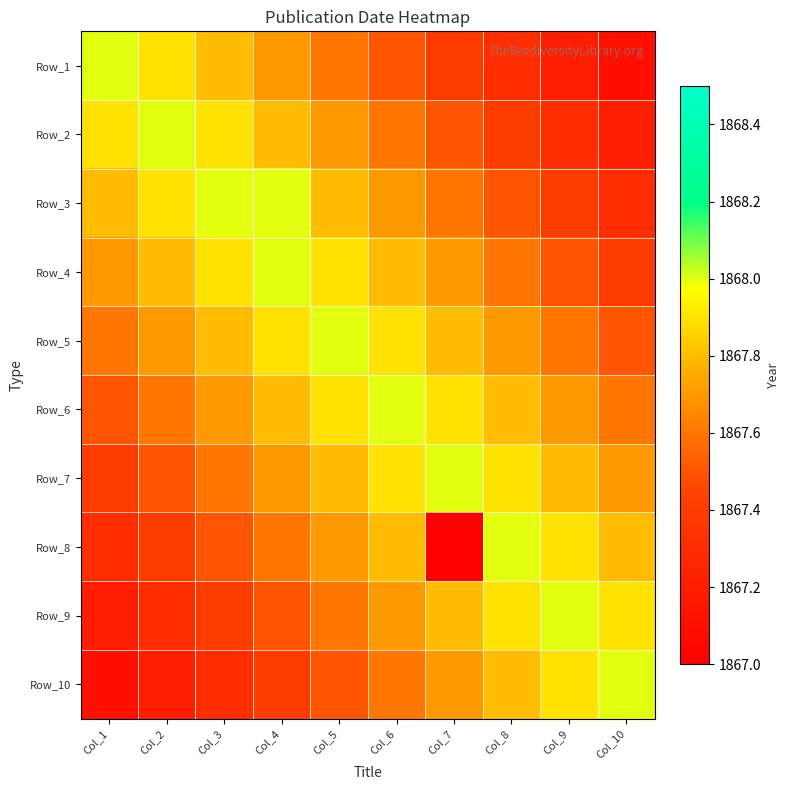

Reading right to left, transcribe all the data shown in this chart.

Row_1: Col_10=1867.1	Col_9=1867.2	Col_8=1867.3	Col_7=1867.4	Col_6=1867.5	Col_5=1867.6	Col_4=1867.7	Col_3=1867.8	Col_2=1867.9	Col_1=1868.0
Row_2: Col_10=1867.2	Col_9=1867.3	Col_8=1867.4	Col_7=1867.5	Col_6=1867.6	Col_5=1867.7	Col_4=1867.8	Col_3=1867.9	Col_2=1868.0	Col_1=1867.9
Row_3: Col_10=1867.3	Col_9=1867.4	Col_8=1867.5	Col_7=1867.6	Col_6=1867.7	Col_5=1867.8	Col_4=1868.0	Col_3=1868.0	Col_2=1867.9	Col_1=1867.8
Row_4: Col_10=1867.4	Col_9=1867.5	Col_8=1867.6	Col_7=1867.7	Col_6=1867.8	Col_5=1867.9	Col_4=1868.0	Col_3=1867.9	Col_2=1867.8	Col_1=1867.7
Row_5: Col_10=1867.5	Col_9=1867.6	Col_8=1867.7	Col_7=1867.8	Col_6=1867.9	Col_5=1868.0	Col_4=1867.9	Col_3=1867.8	Col_2=1867.7	Col_1=1867.6
Row_6: Col_10=1867.6	Col_9=1867.7	Col_8=1867.8	Col_7=1867.9	Col_6=1868.0	Col_5=1867.9	Col_4=1867.8	Col_3=1867.7	Col_2=1867.6	Col_1=1867.5
Row_7: Col_10=1867.7	Col_9=1867.8	Col_8=1867.9	Col_7=1868.0	Col_6=1867.9	Col_5=1867.8	Col_4=1867.7	Col_3=1867.6	Col_2=1867.5	Col_1=1867.4
Row_8: Col_10=1867.8	Col_9=1867.9	Col_8=1868.0	Col_7=1867.0	Col_6=1867.8	Col_5=1867.7	Col_4=1867.6	Col_3=1867.5	Col_2=1867.4	Col_1=1867.3
Row_9: Col_10=1867.9	Col_9=1868.0	Col_8=1867.9	Col_7=1867.8	Col_6=1867.7	Col_5=1867.6	Col_4=1867.5	Col_3=1867.4	Col_2=1867.3	Col_1=1867.2
Row_10: Col_10=1868.0	Col_9=1867.9	Col_8=1867.8	Col_7=1867.7	Col_6=1867.6	Col_5=1867.5	Col_4=1867.4	Col_3=1867.3	Col_2=1867.2	Col_1=1867.1